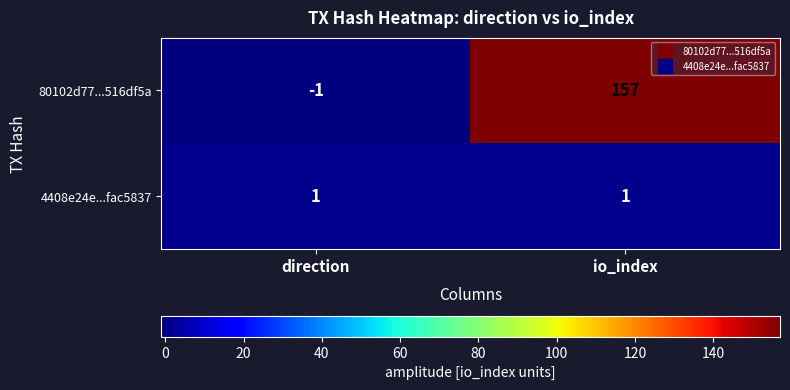

Count the number of categories in the chart.

2